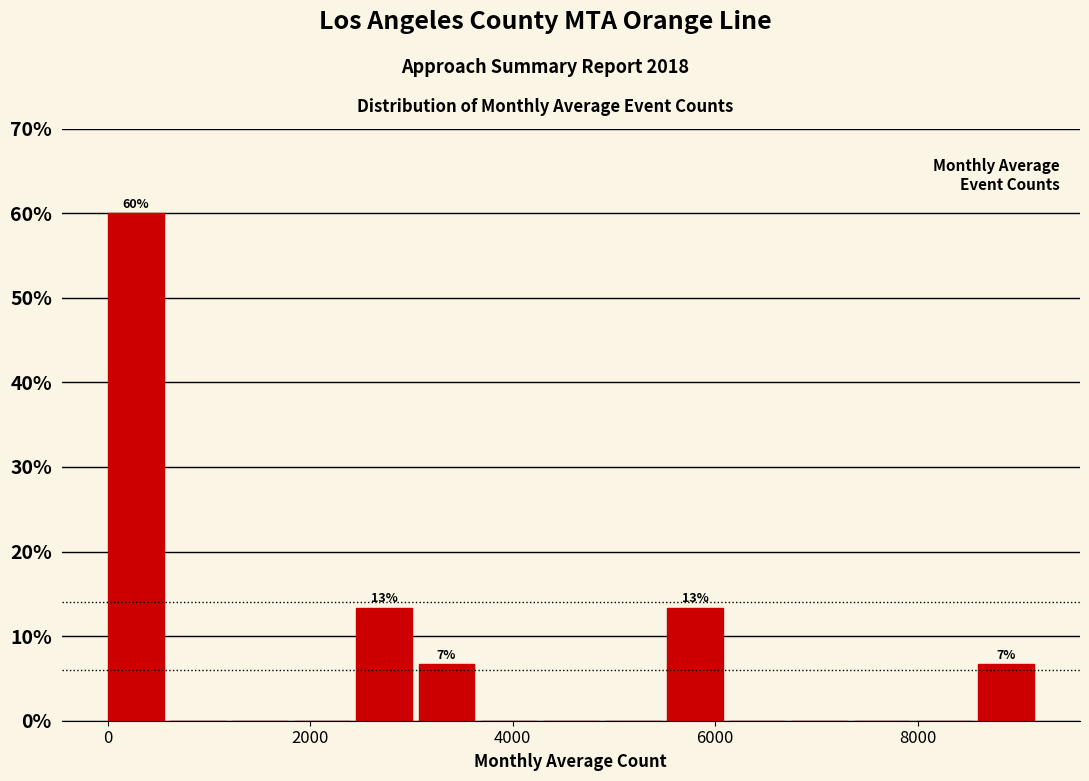

Read against the x-axis, roughly where is the centre of the tallest bar?

200